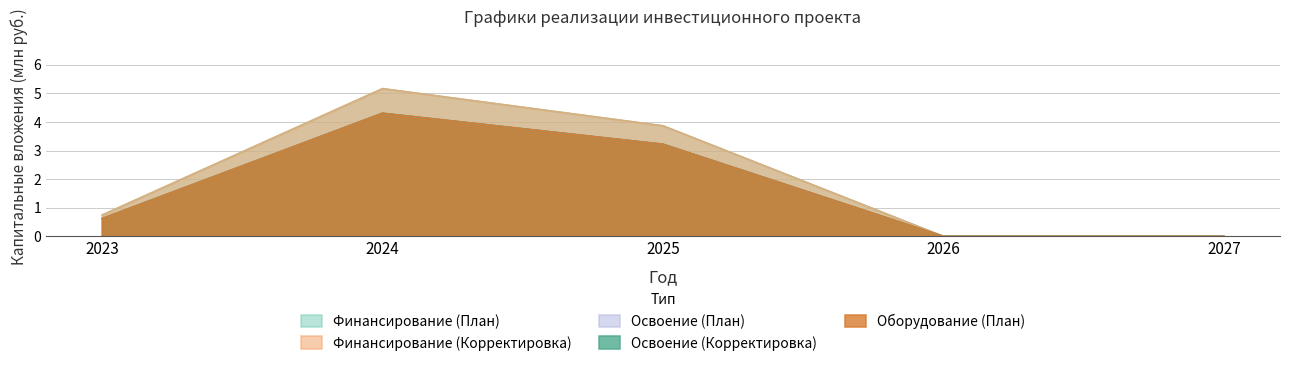

How many series are shown in this chart?

5